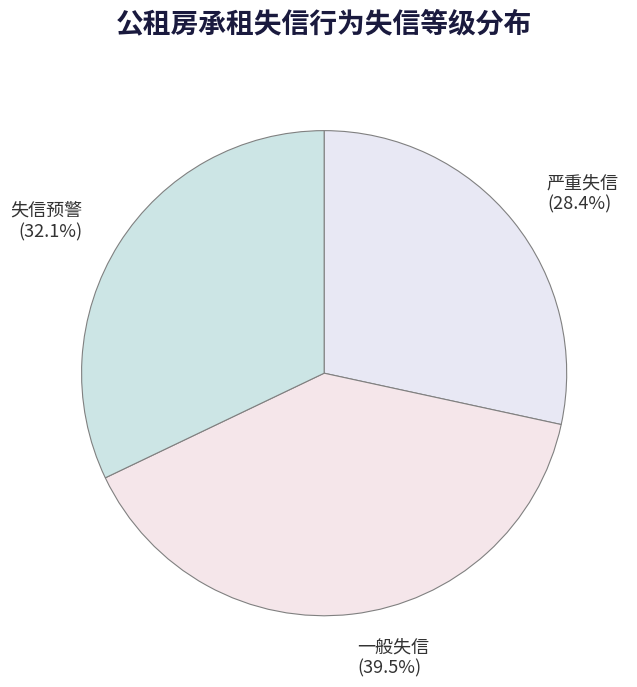

How many slices are in this pie chart?

3